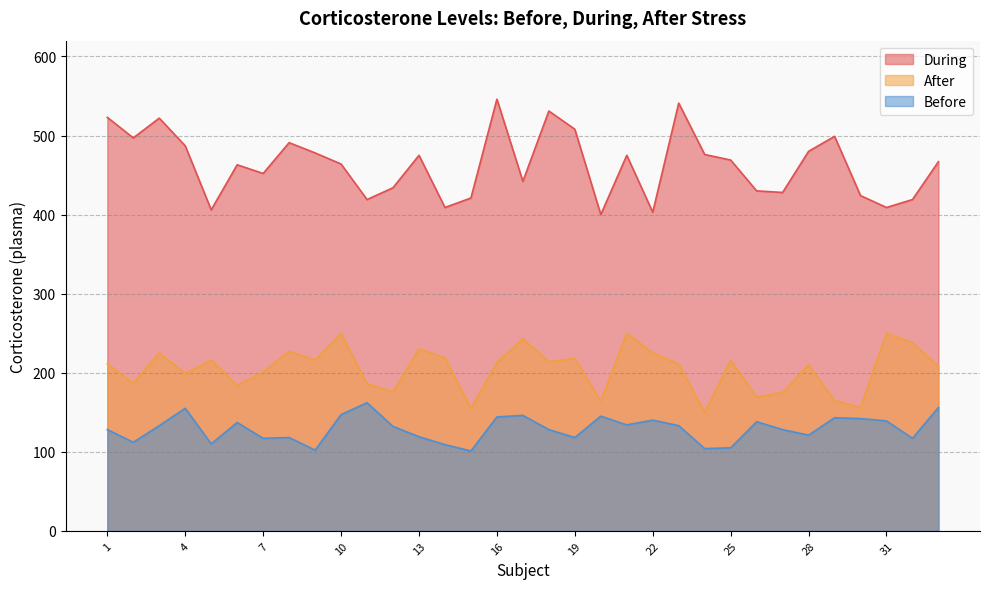

At which label does Before first exceed 132?

3